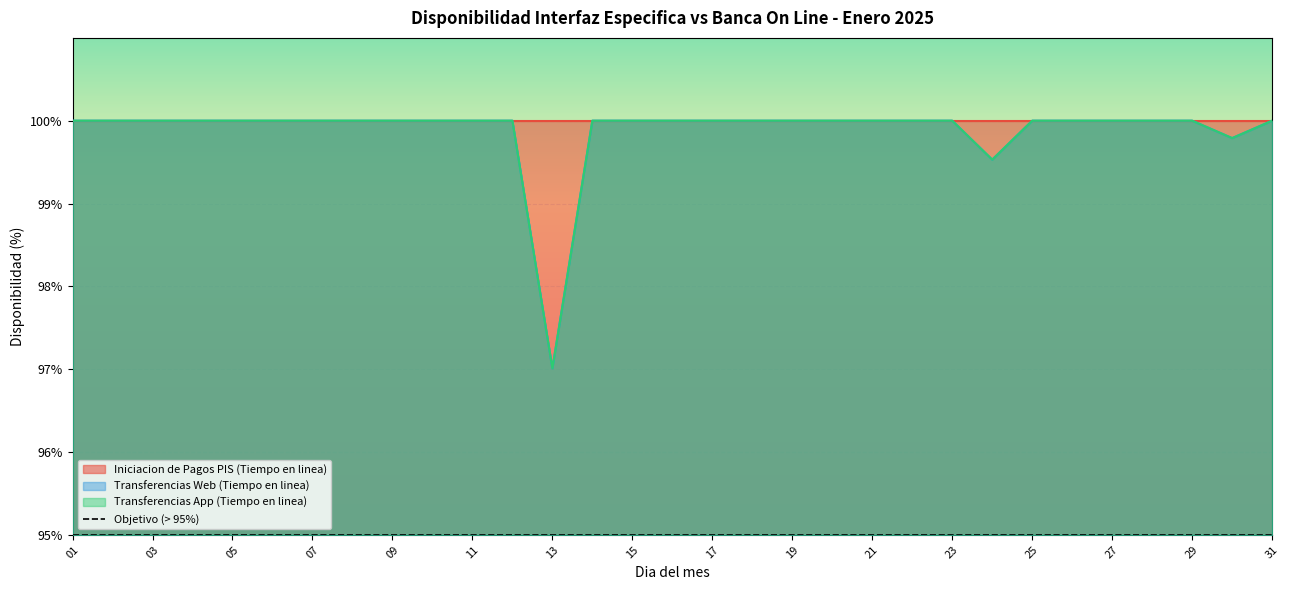

How many interior local valleys does the Transferencias App (Tiempo en linea) series have?

3